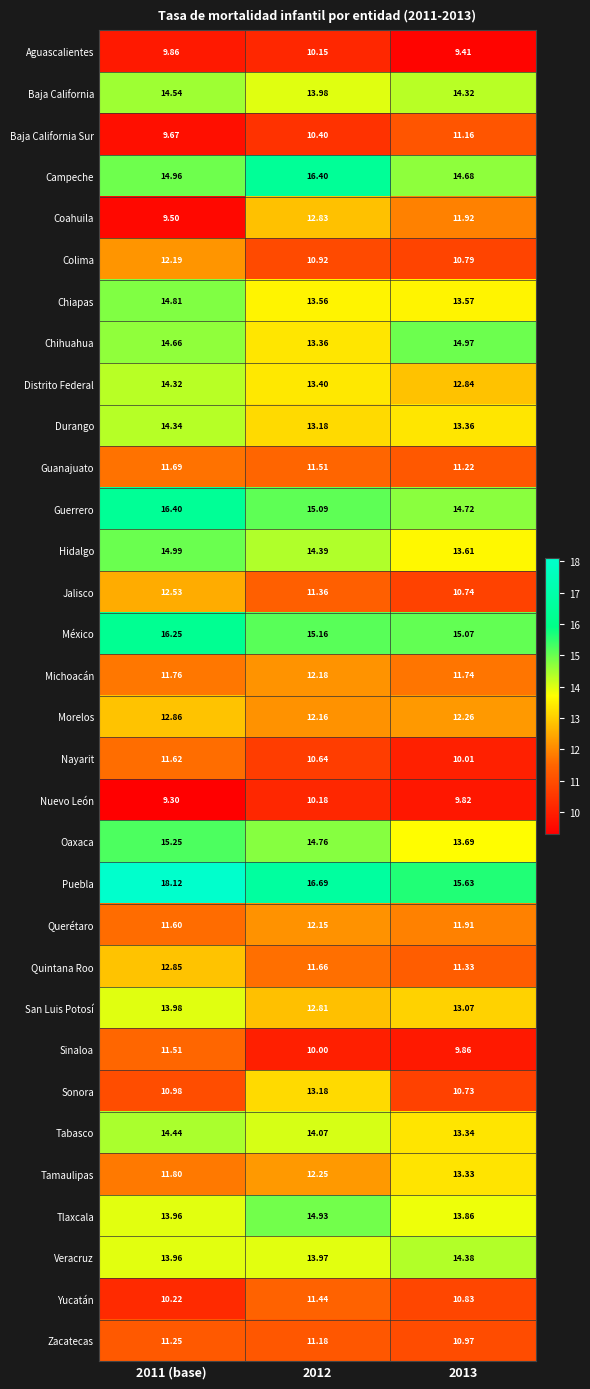

Is the value of Nuevo León at 2011 (base) greater than the value of Guerrero at 2012?

No